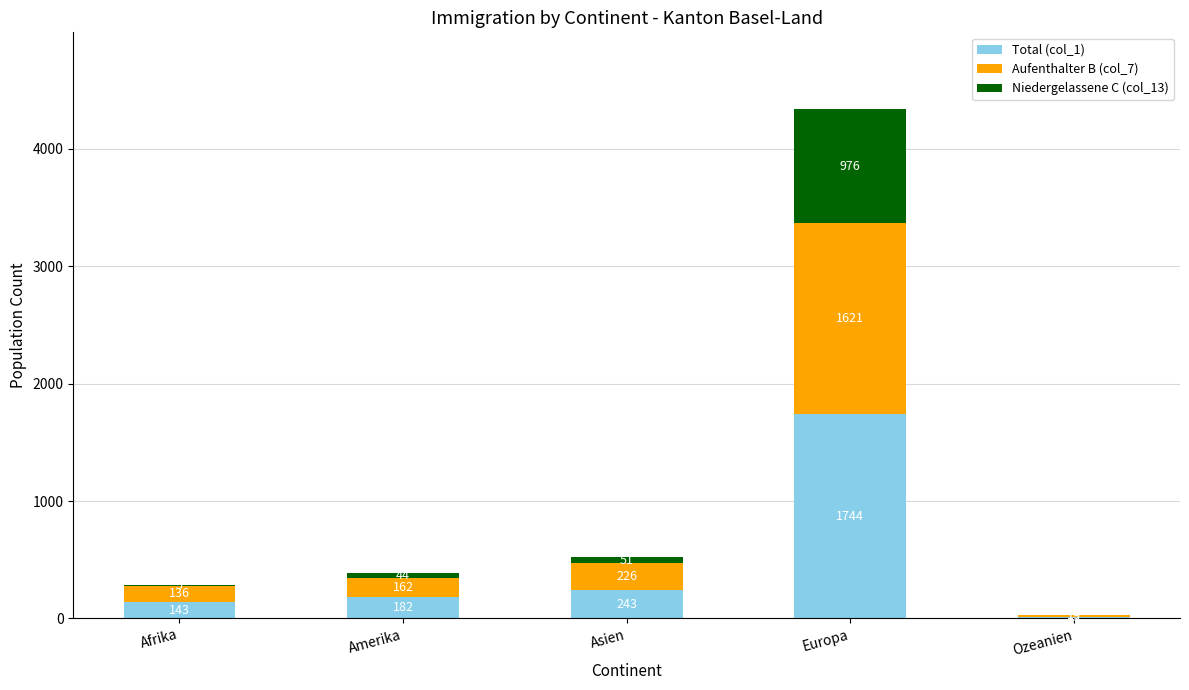

What is the total value across all series at Ozeanien?

30